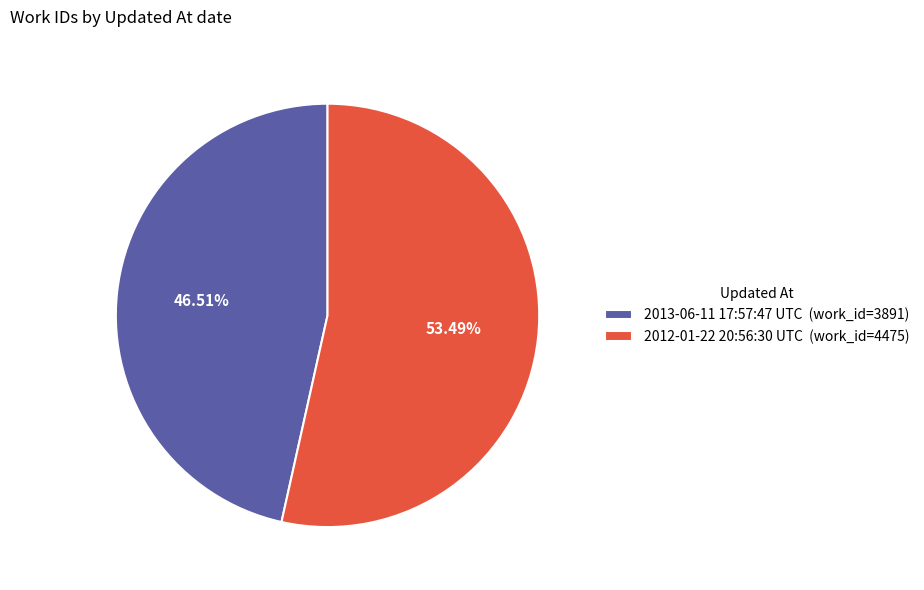

What percentage is the 2012-01-22 20:56:30 UTC slice, to the nearest percent?

53%